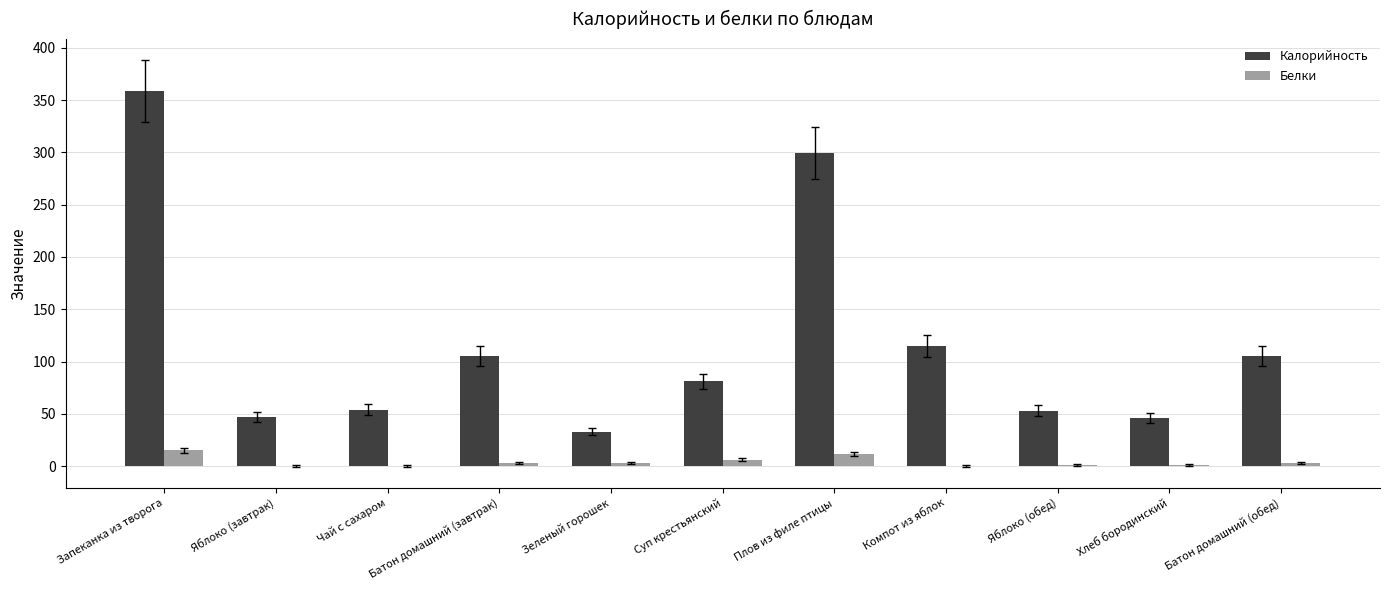

What is the maximum value shown in the chart?

359